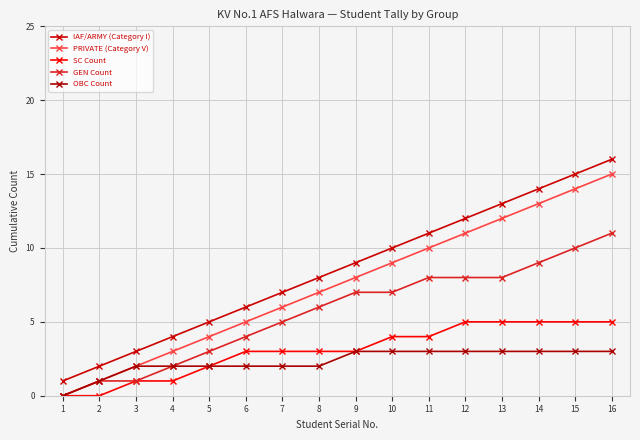

List the labels in order of IAF/ARMY (Category I) value, largest first.

16, 15, 14, 13, 12, 11, 10, 9, 8, 7, 6, 5, 4, 3, 2, 1